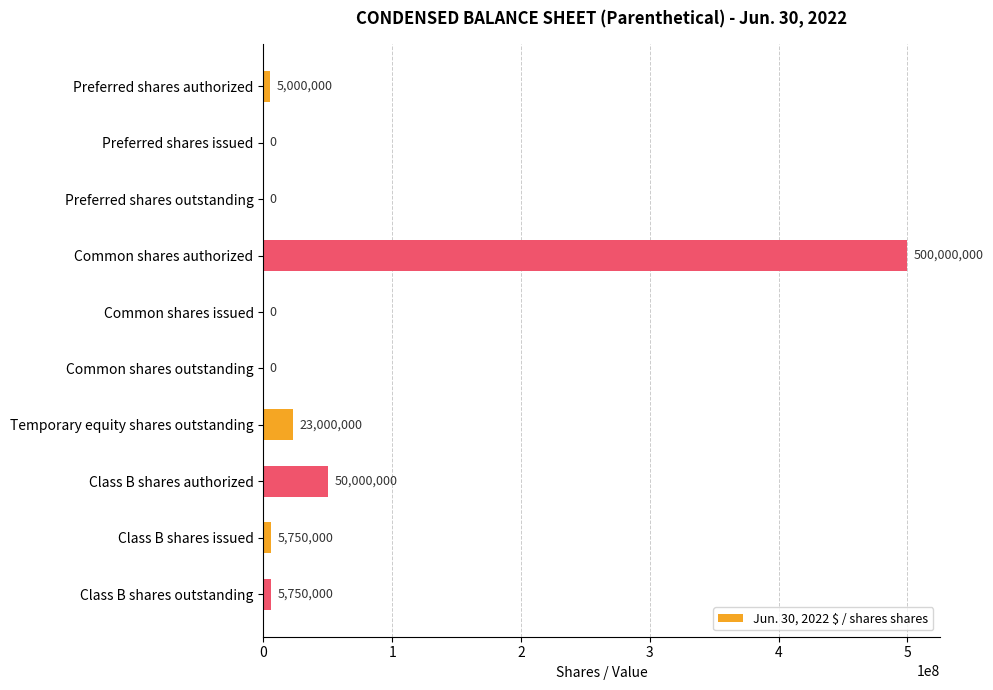

Are the bars grouped side by side (vs. stacked)?

No